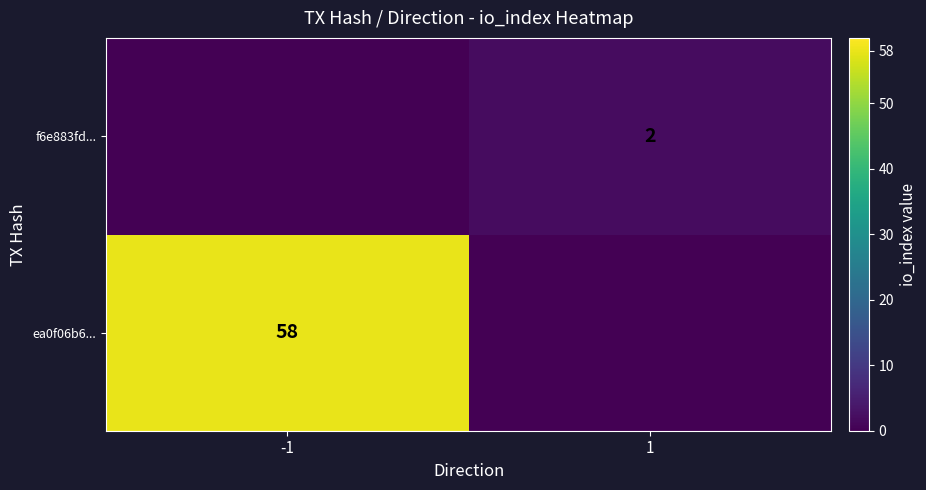

The ea0f06b6... series shows 39 at -1. True or false?

False